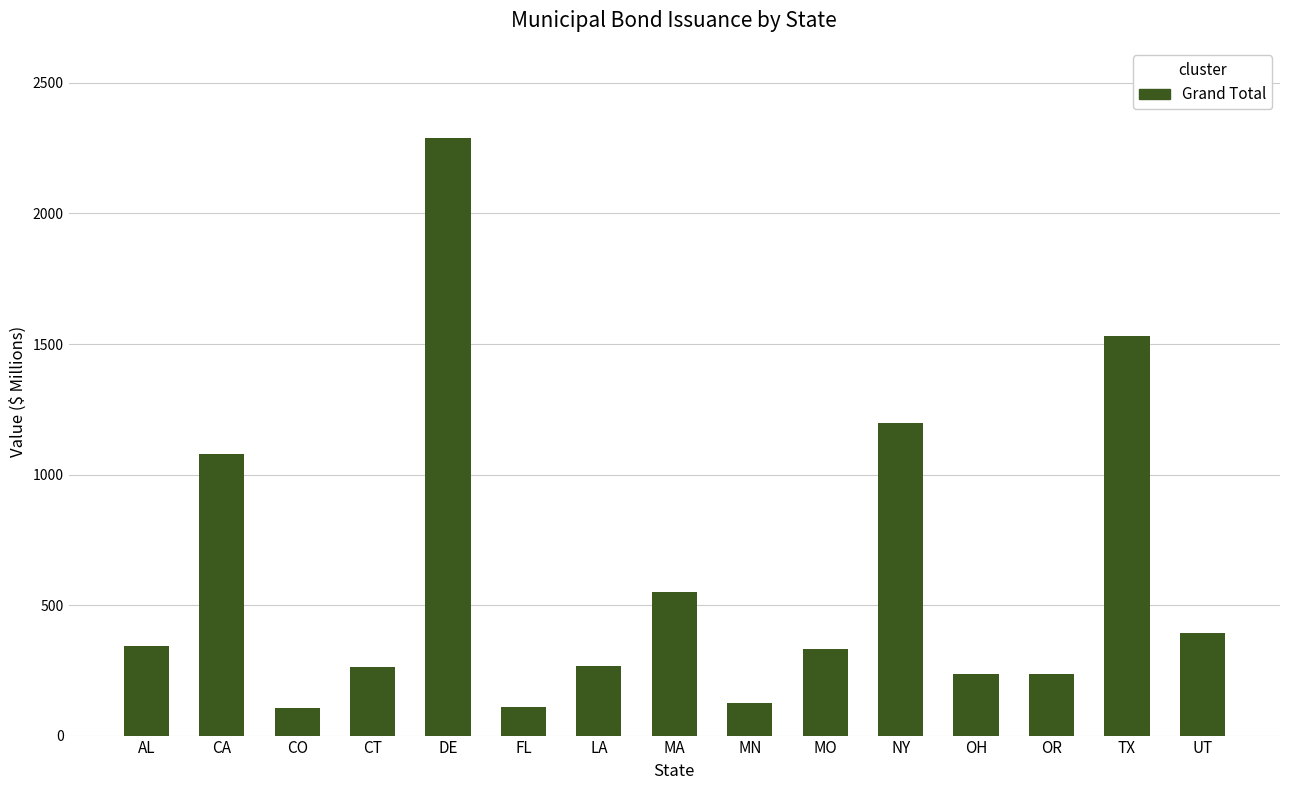

Which has a higher value, CO or NY?

NY